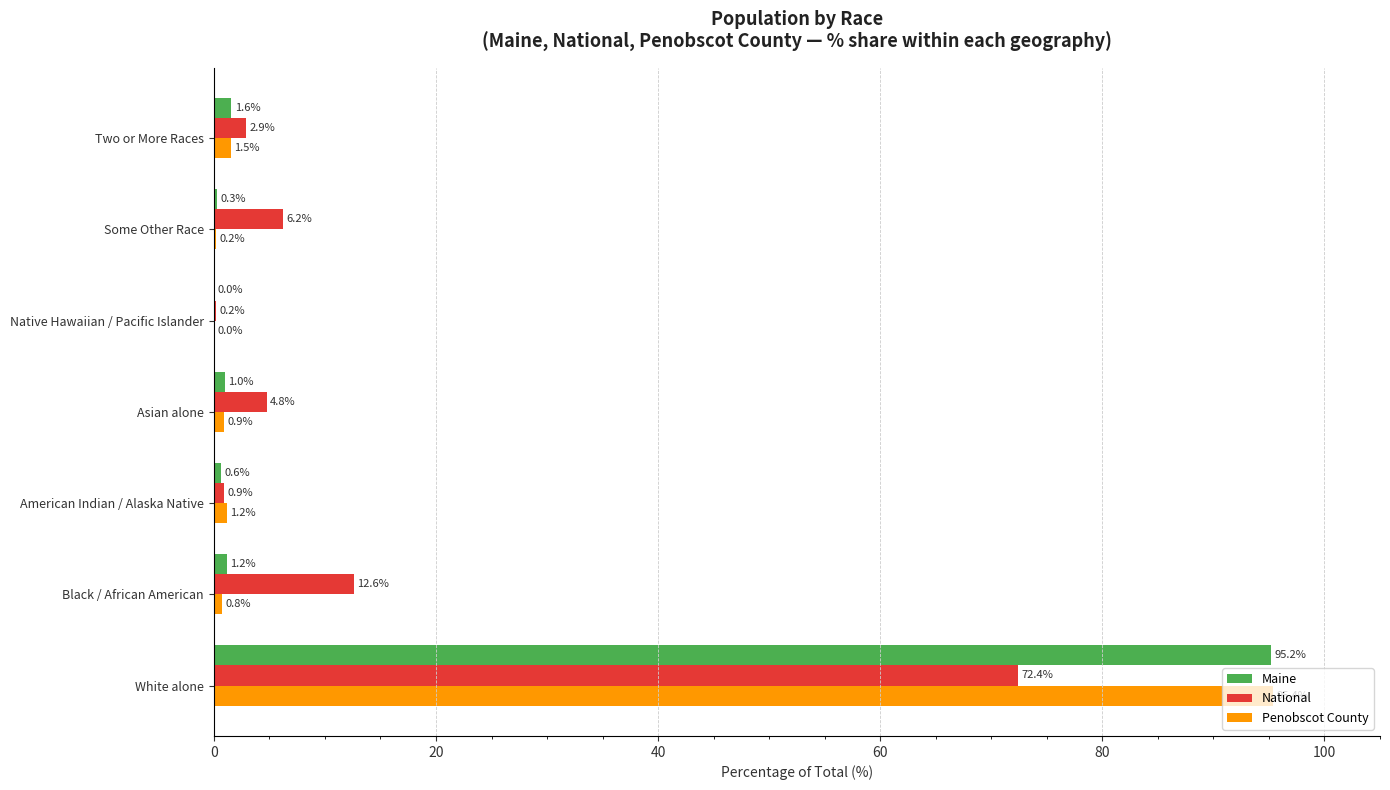

At which category is the sum across all series the highest?

White alone